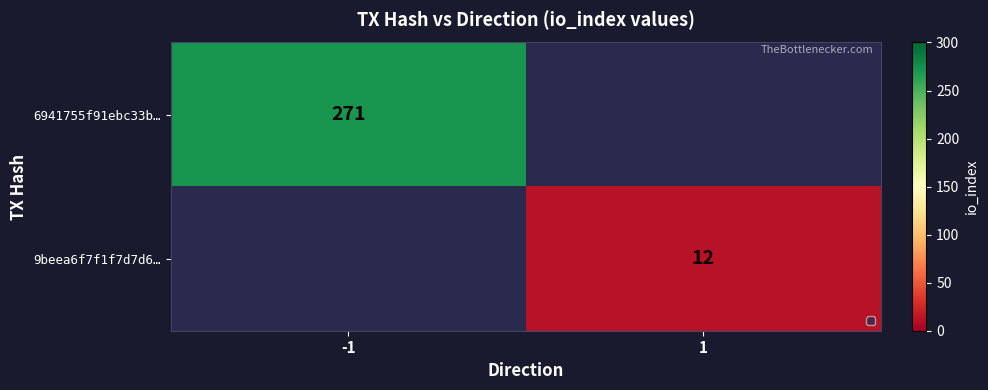

Which has a higher value, 1 or -1?

-1